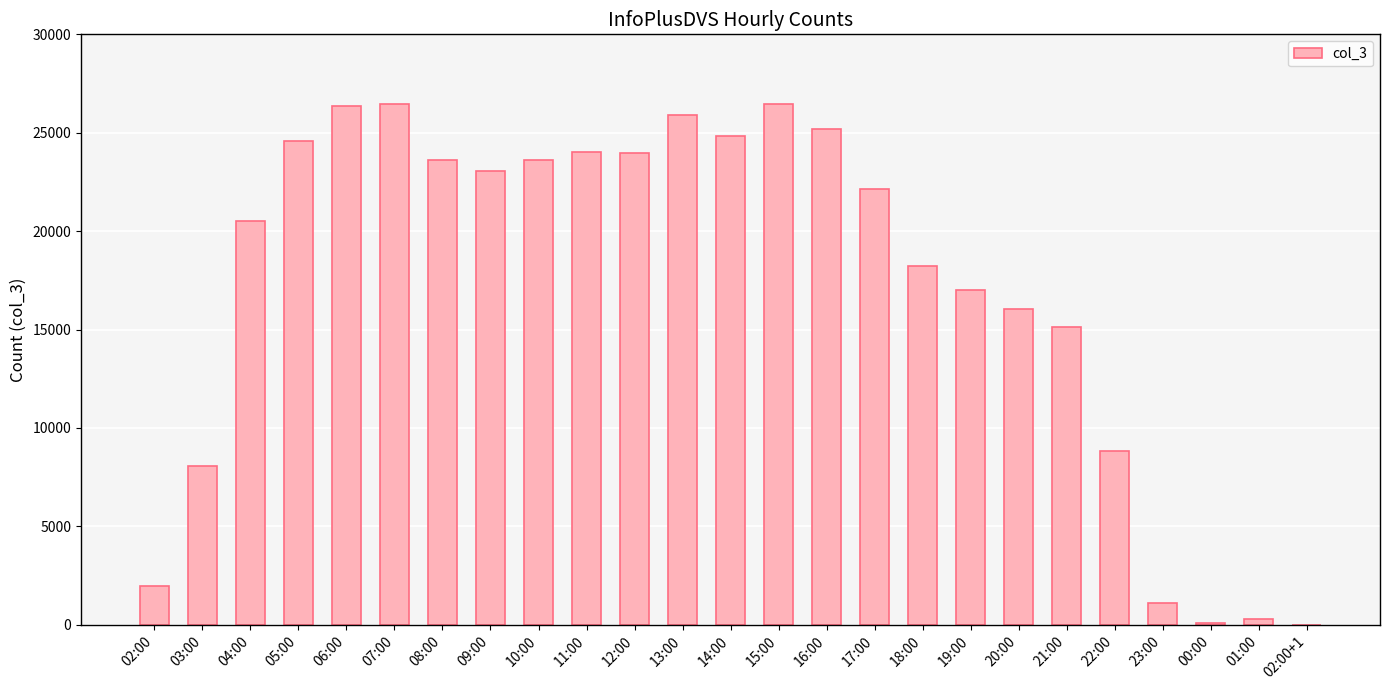

Is it true that the value at 03:00 is 8070?

True